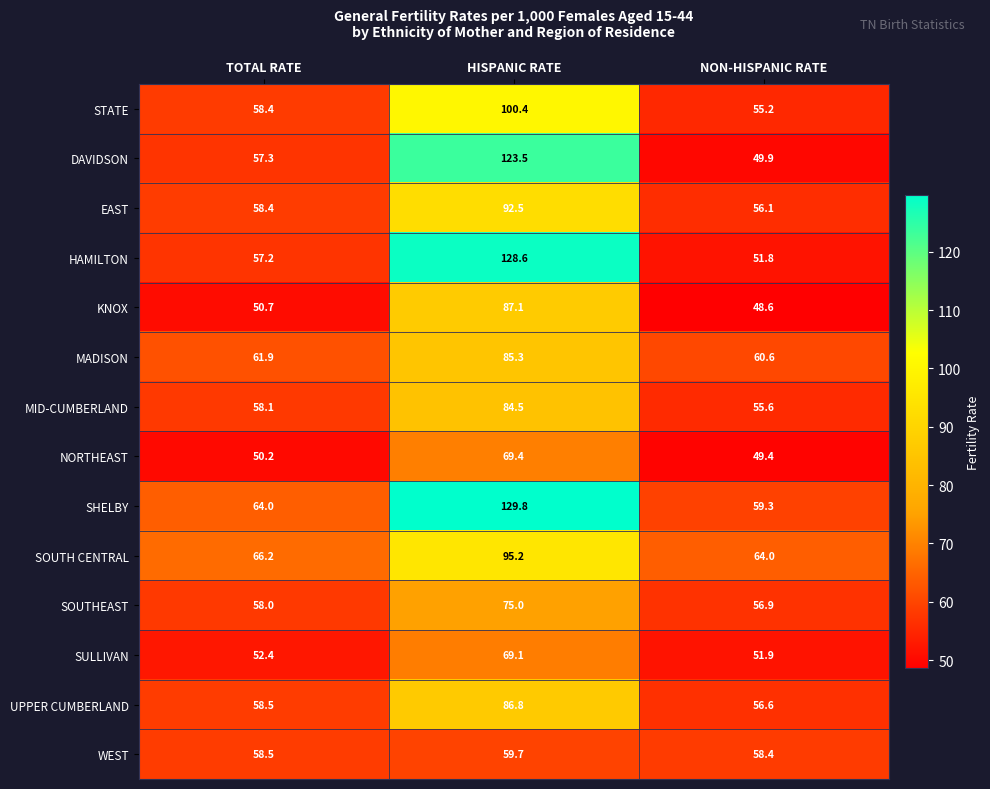

The value of SOUTH CENTRAL at TOTAL RATE is 37.4. True or false?

False